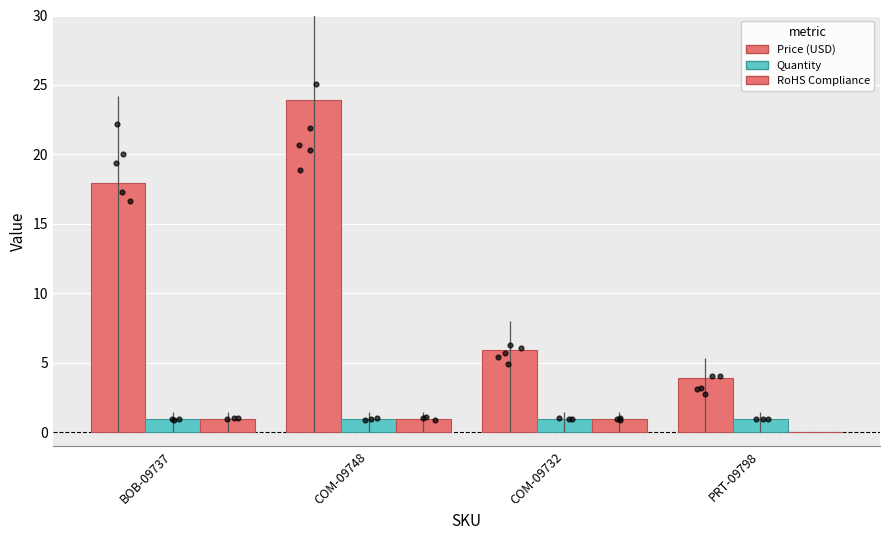

What are all the series names shown in the legend?

Price (USD), Quantity, RoHS Compliance